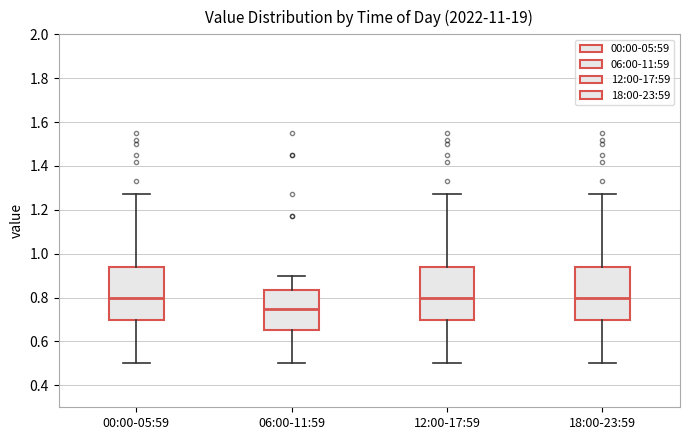

Reading left to right, read every box against the y-axis: the position of its median line, the range the box covers, and the ends of its whiskers. The values are not printed on the chart, so give them approximately, as read against the axis.

00:00-05:59: median 0.80, box 0.70 to 0.94, whiskers 0.50 to 1.28
06:00-11:59: median 0.76, box 0.66 to 0.84, whiskers 0.50 to 0.90
12:00-17:59: median 0.80, box 0.70 to 0.94, whiskers 0.50 to 1.28
18:00-23:59: median 0.80, box 0.70 to 0.94, whiskers 0.50 to 1.28